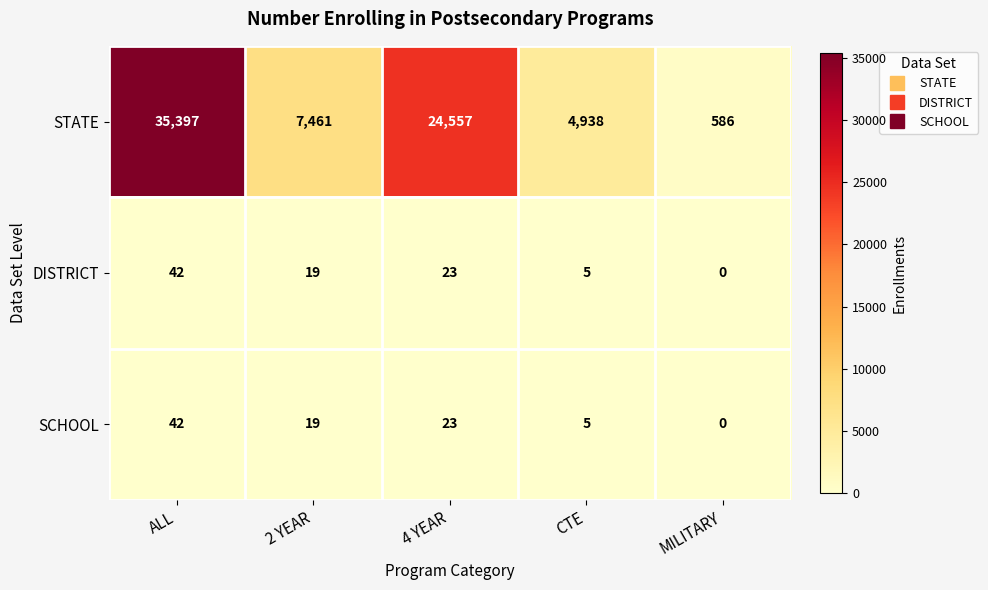

What is the difference between the DISTRICT values at 4 YEAR and ALL?

19